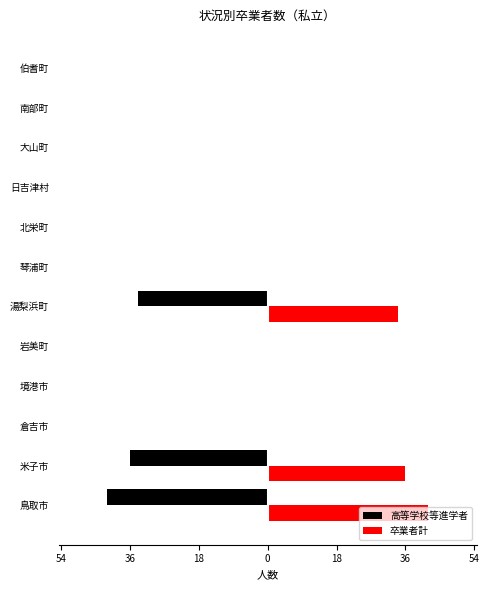

What are all the series names shown in the legend?

高等学校等進学者, 卒業者計